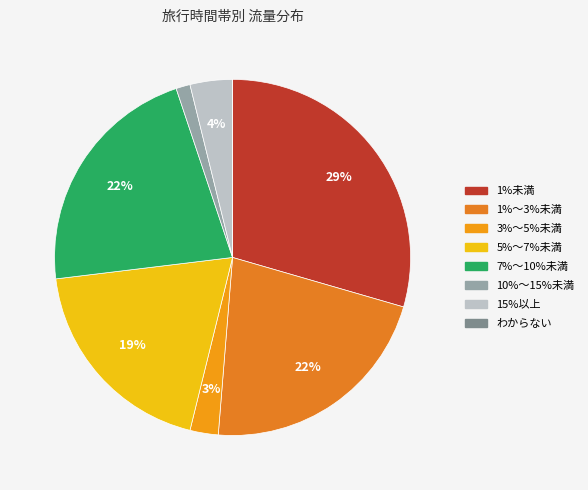

To the nearest percent, what is the average slice percentage?

12%